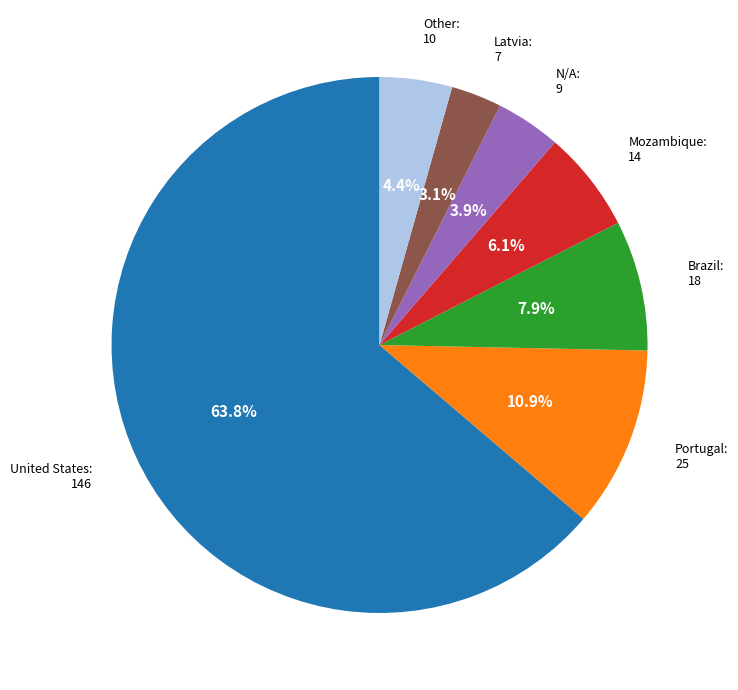

Is there a majority slice in this chart?

Yes